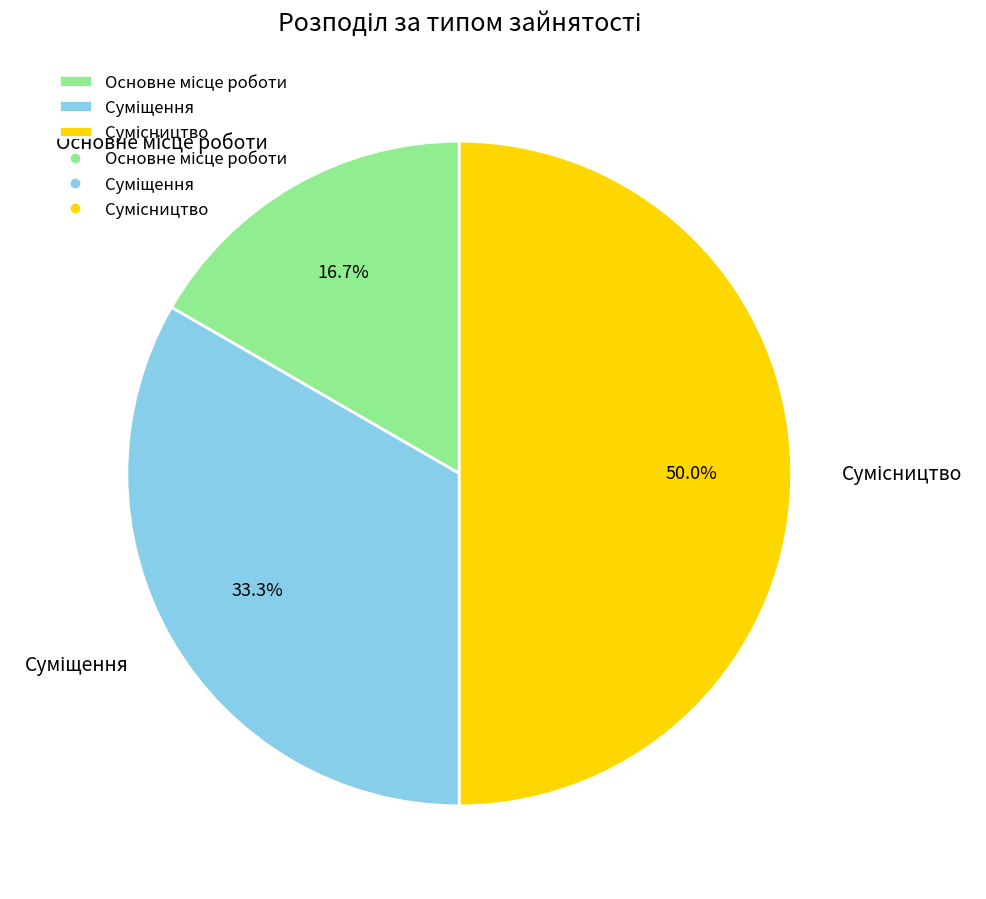

Combined, what portion of the pie is Основне місце роботи and Сумісництво?

66.7%